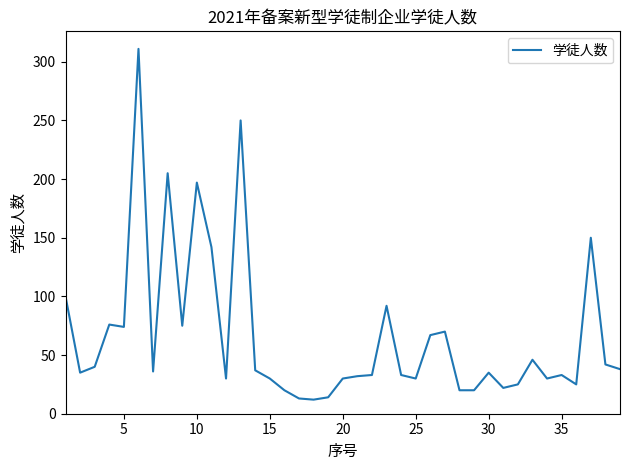

How many distinct data groups are displayed?

1